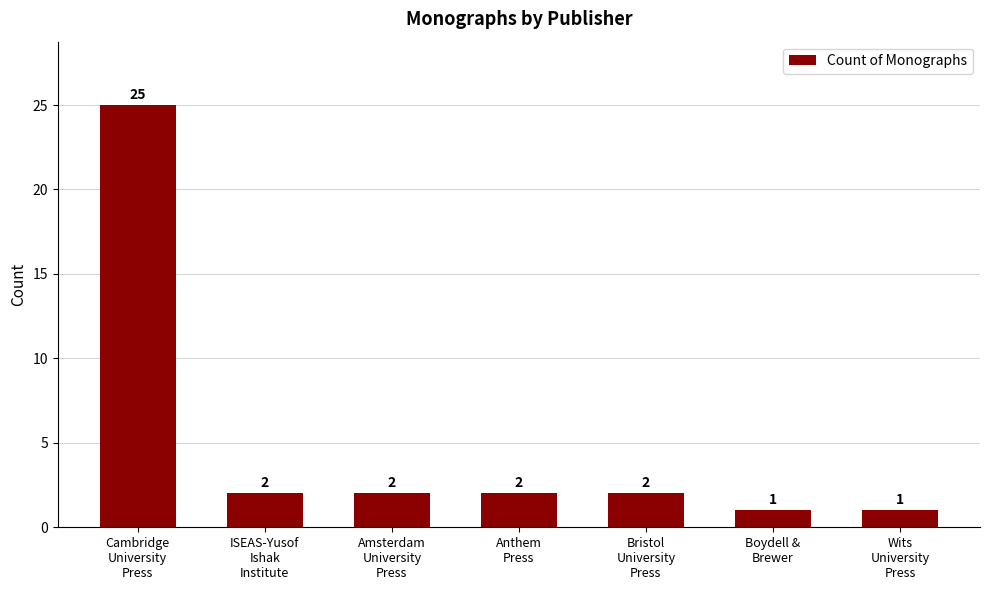

What is the average value?

5